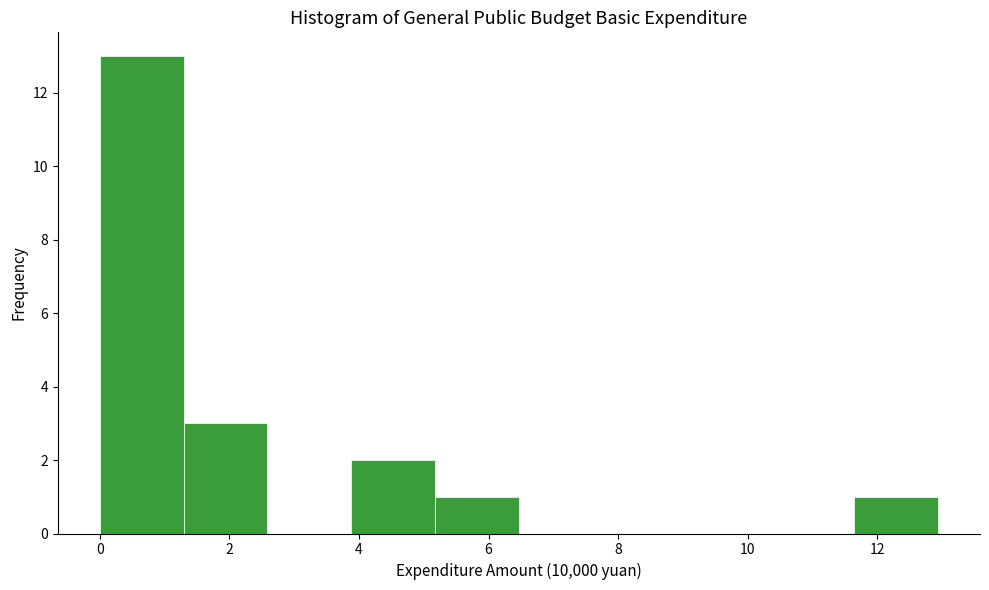

Reading left to right, list every bar in this chart as the range it spans on the x-axis followed by its height. Neither the bar edges nor the heights are printed on the chart, so give them approximately, as read against the axes.

0.0 to 1.2: 13
1.2 to 2.6: 3
2.6 to 3.8: 0
3.8 to 5.2: 2
5.2 to 6.4: 1
6.4 to 7.8: 0
7.8 to 9.0: 0
9.0 to 10.4: 0
10.4 to 11.6: 0
11.6 to 13.0: 1